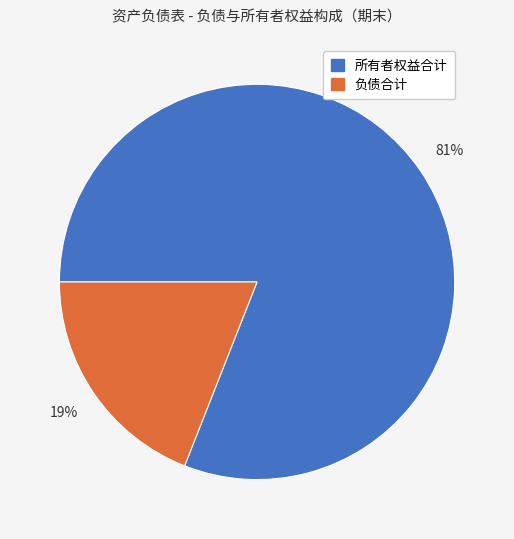

Which category has the biggest portion of the pie?

所有者权益合计